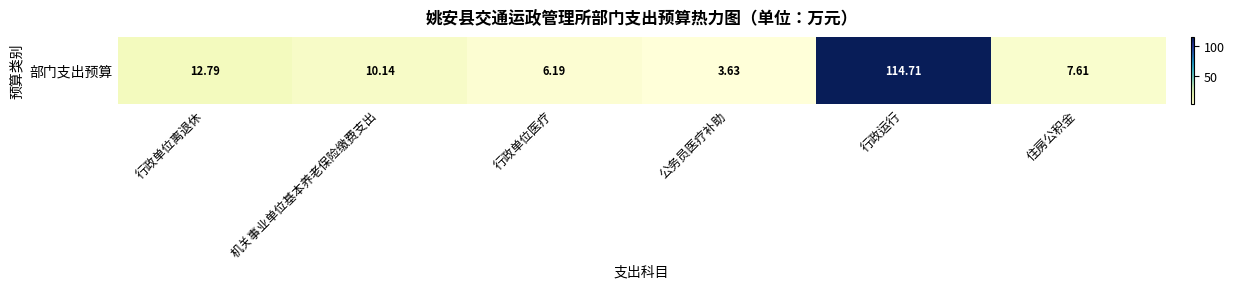

Which has a higher value, 机关事业单位基本养老保险缴费支出 or 行政单位离退休?

行政单位离退休